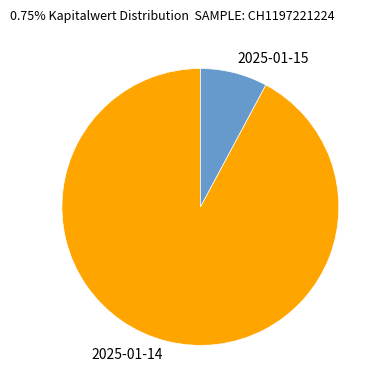

Between 2025-01-15 and 2025-01-14, which is larger?

2025-01-14